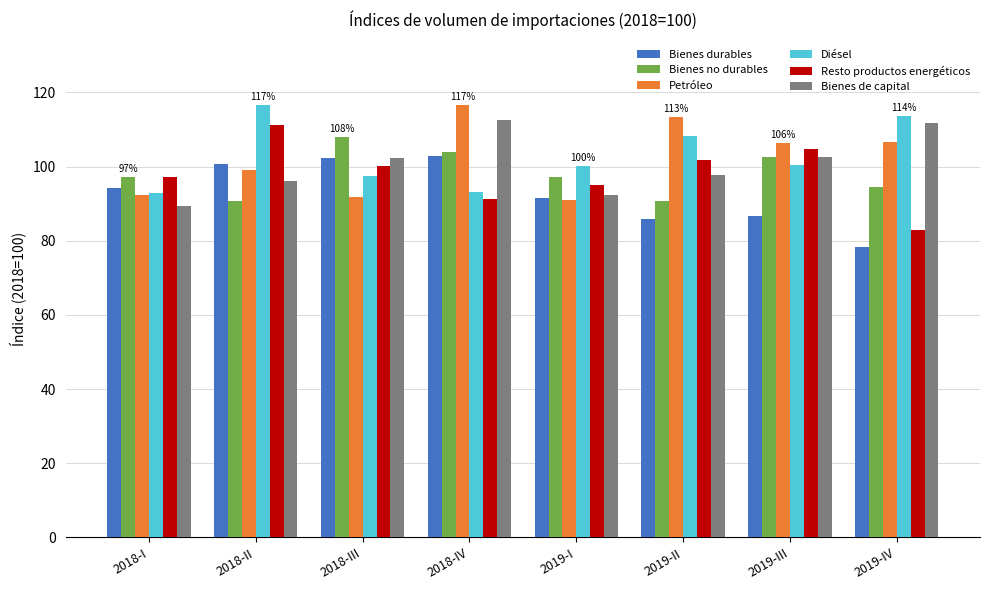

The Bienes durables series shows 51.5 at 2019-II. True or false?

False